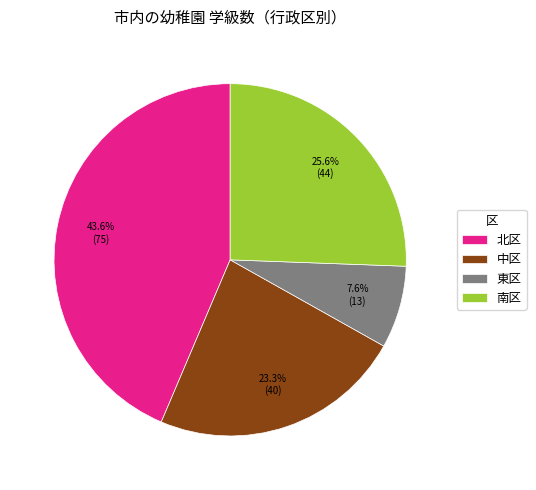

Which has a higher value, 中区 or 北区?

北区